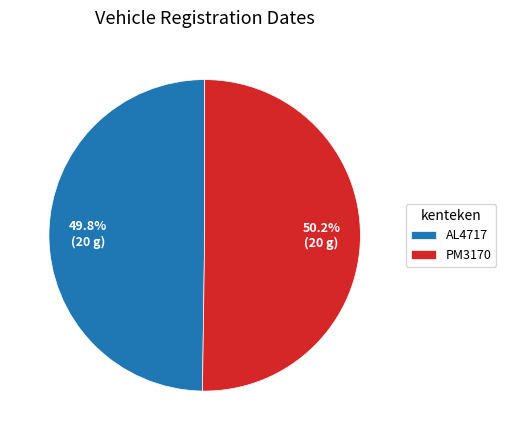

Approximately how many times larger is the value at PM3170 compared to AL4717?

1.0